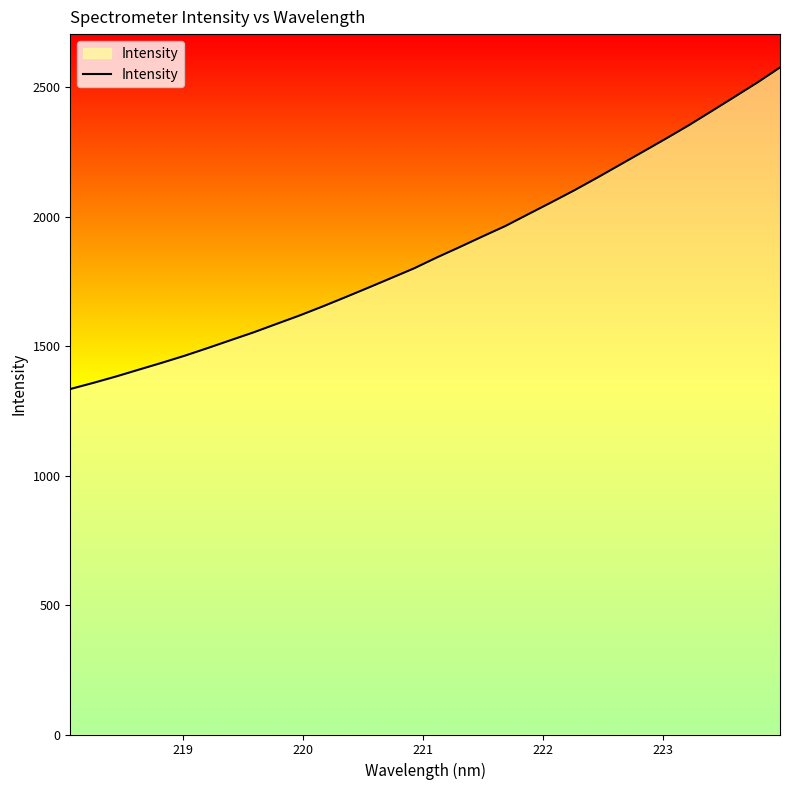

What is the greatest value displayed?

2577.2